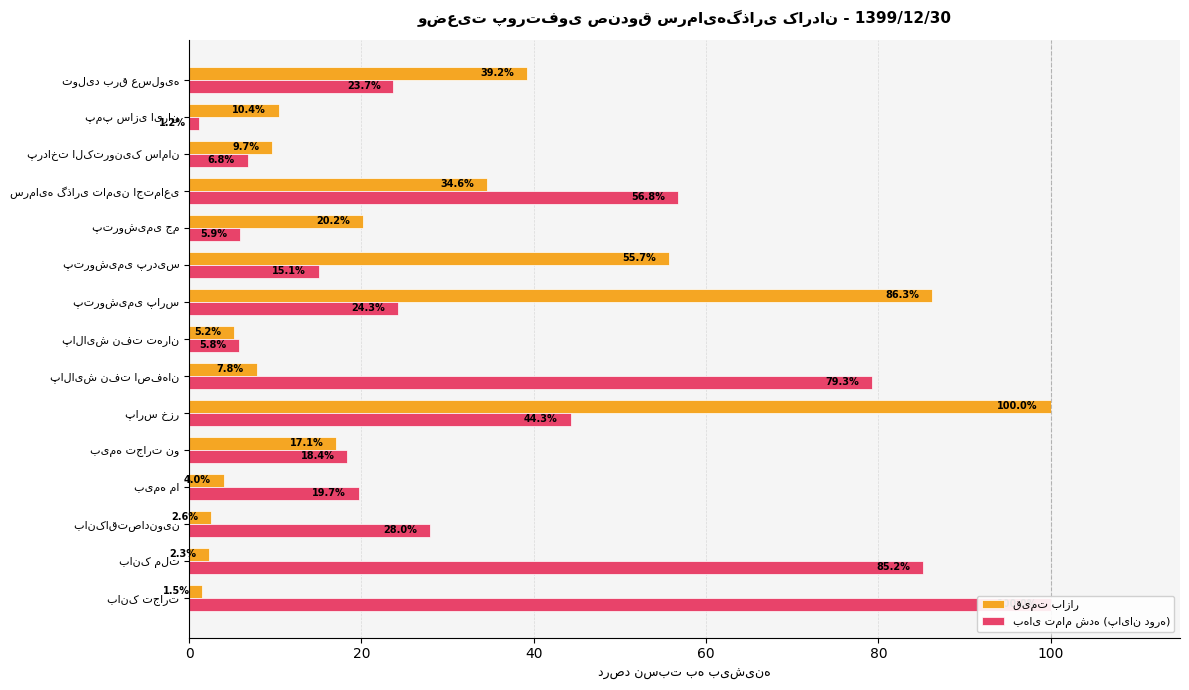

How many groups of bars are there?

15